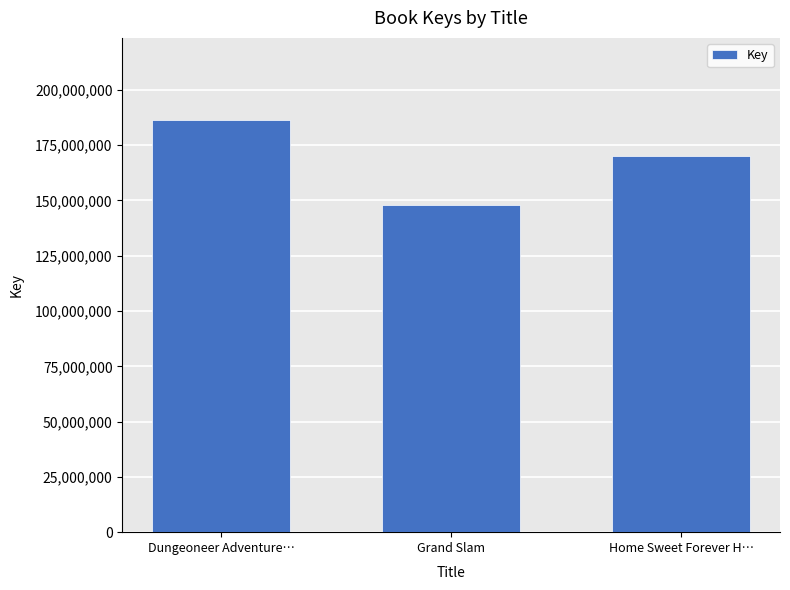

Does the chart contain any negative values?

No